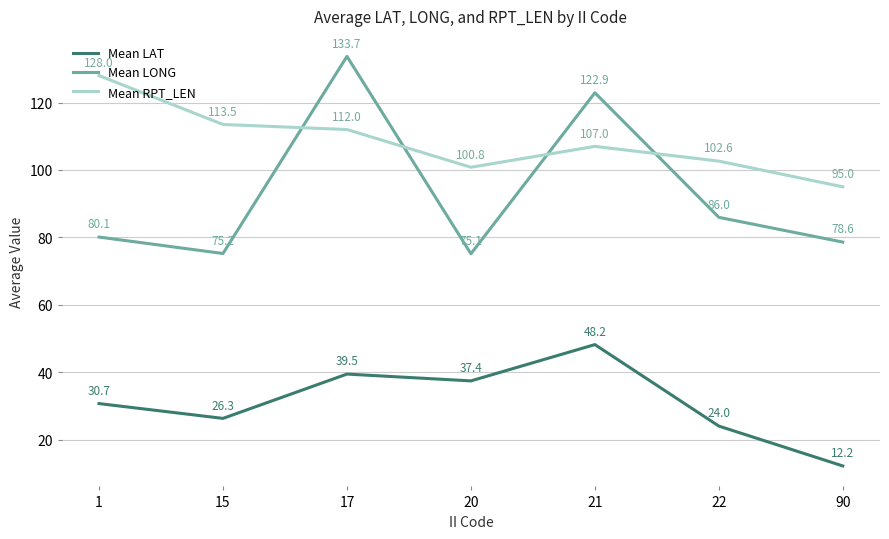

What is the difference between the Mean RPT_LEN values at 22 and 15?

10.9